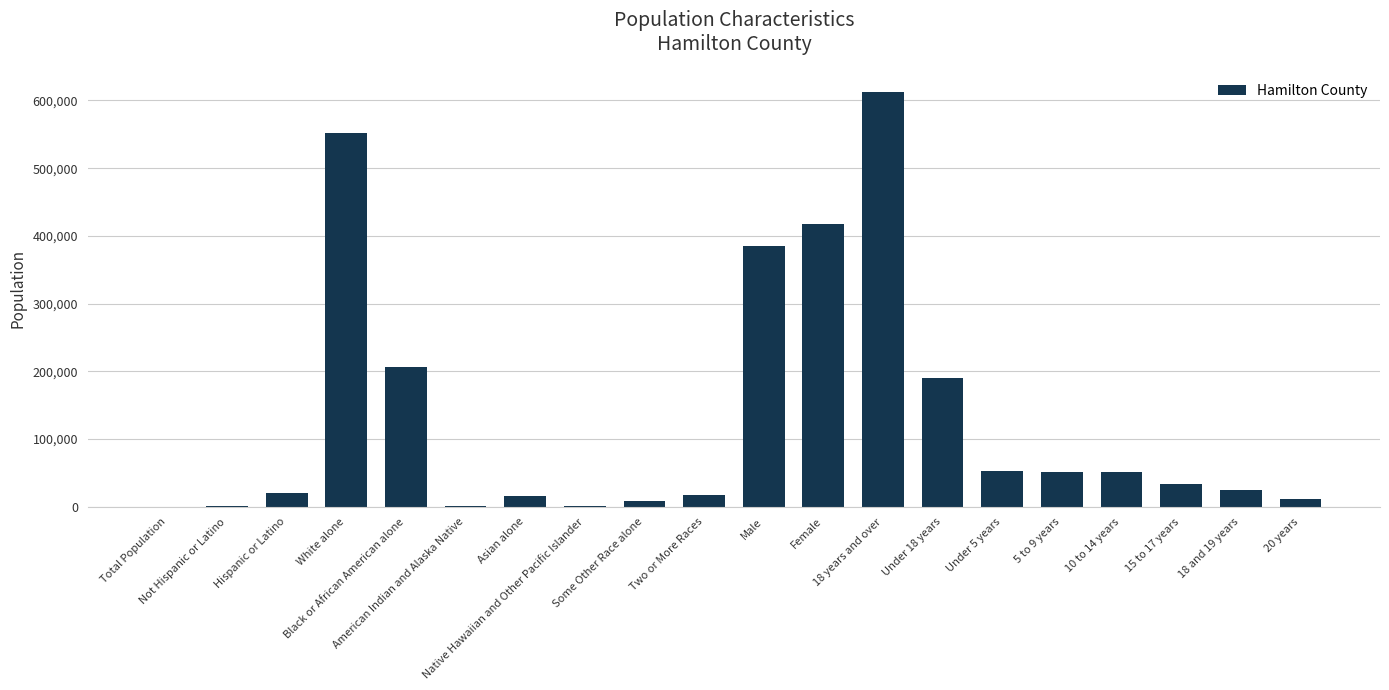

What is the maximum value shown in the chart?

612734